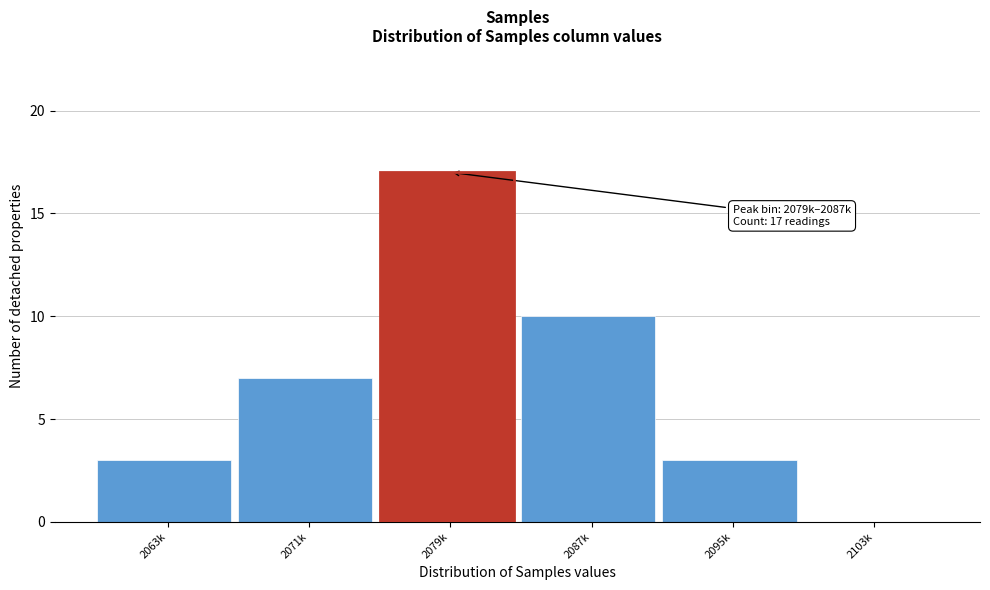

Reading left to right, transcribe all the data shown in this chart.

2063k=3	2071k=7	2079k=17	2087k=10	2095k=3	2103k=0